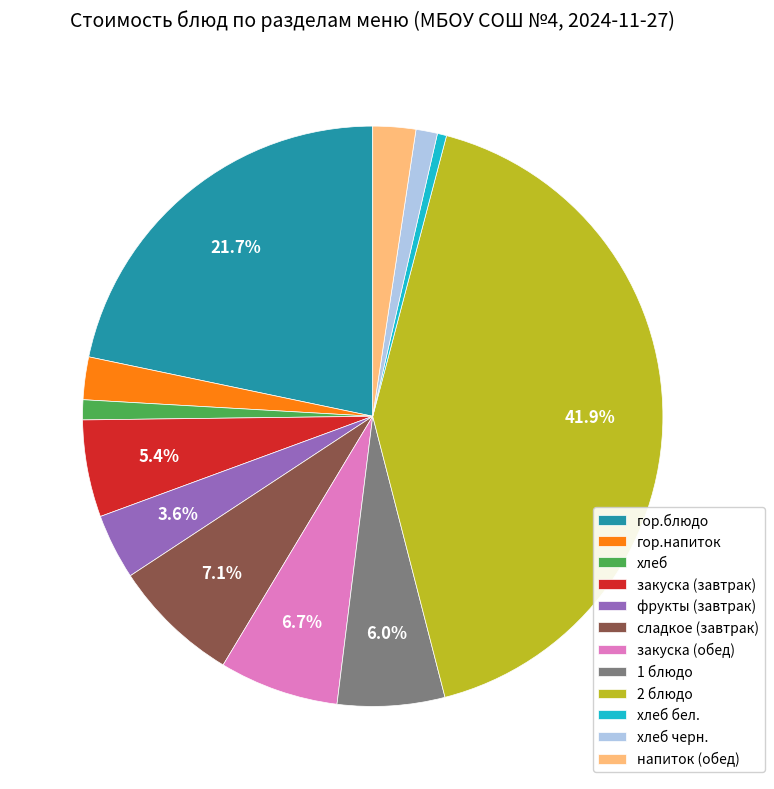

The хлеб бел. slice represents 11% of the pie. True or false?

False